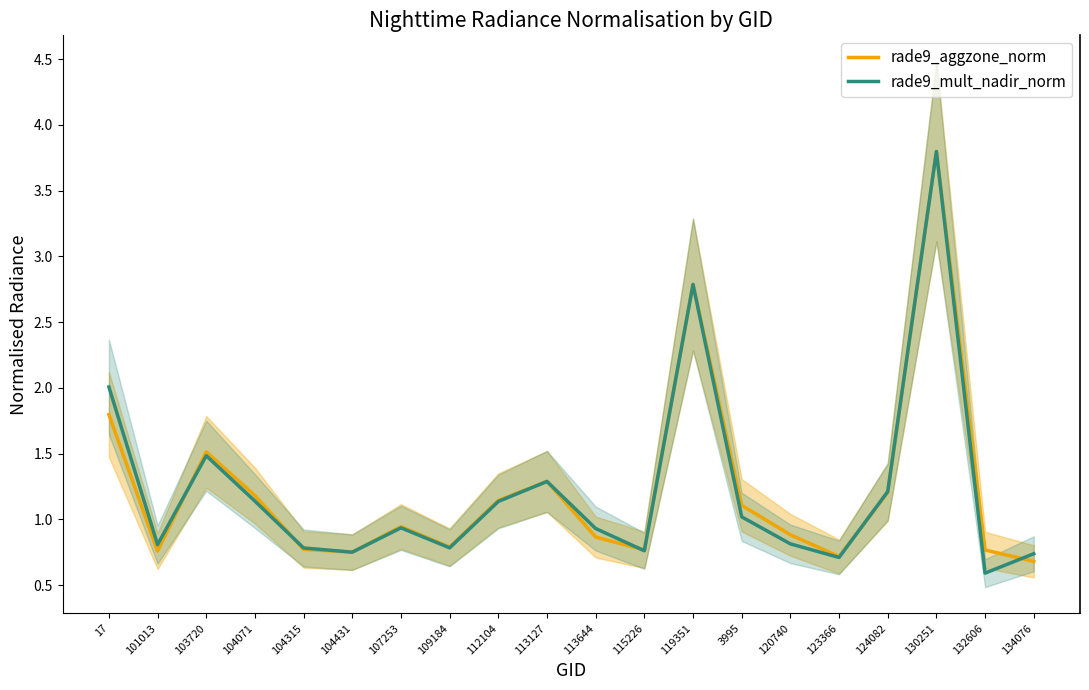

Which category has the lowest value across all series?

132606